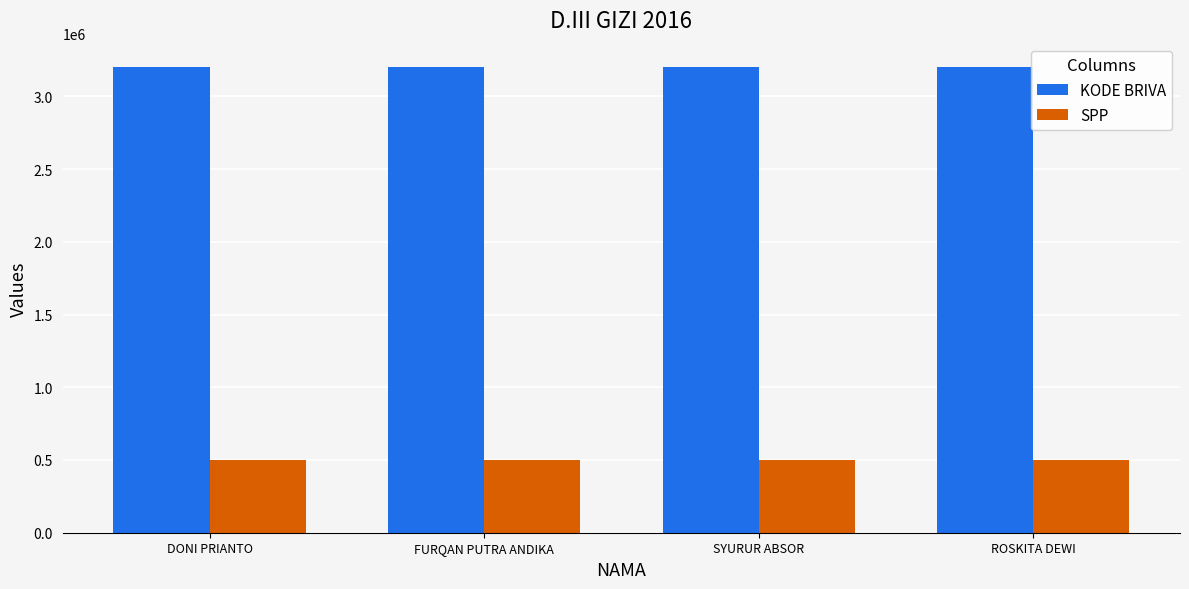

What is the spread (max minus min) of values at DONI PRIANTO?

2701608